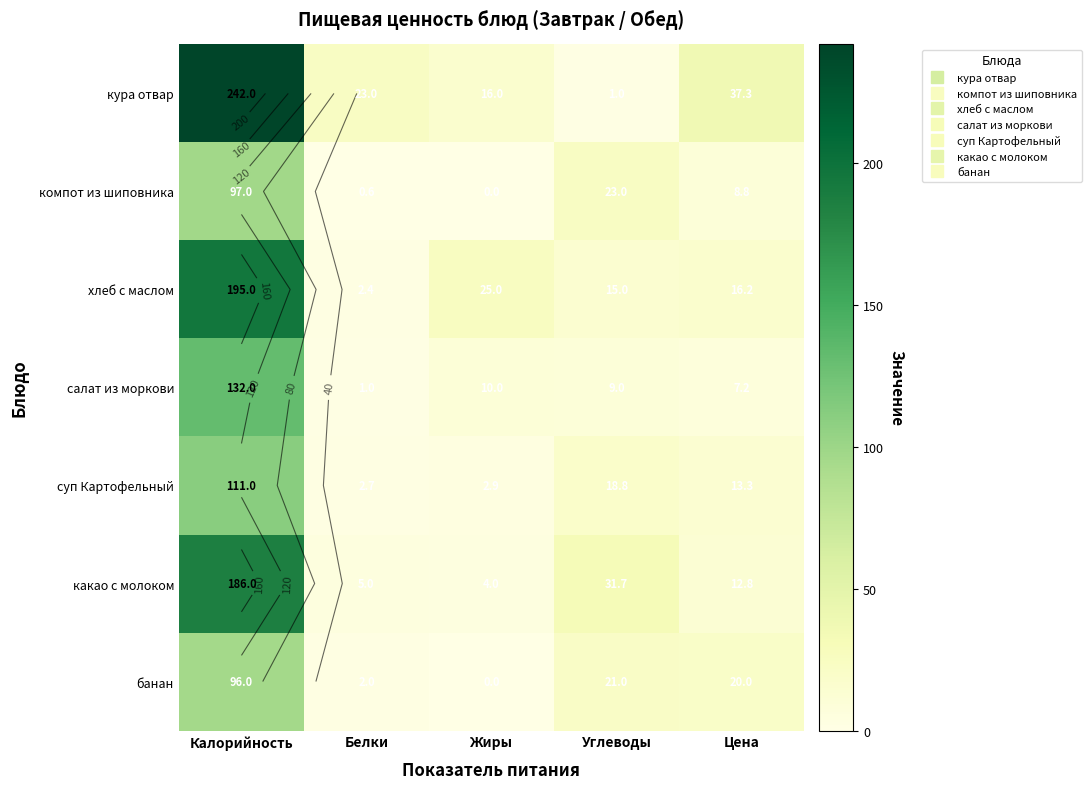

How many values in the суп Картофельный series are below 13?

2